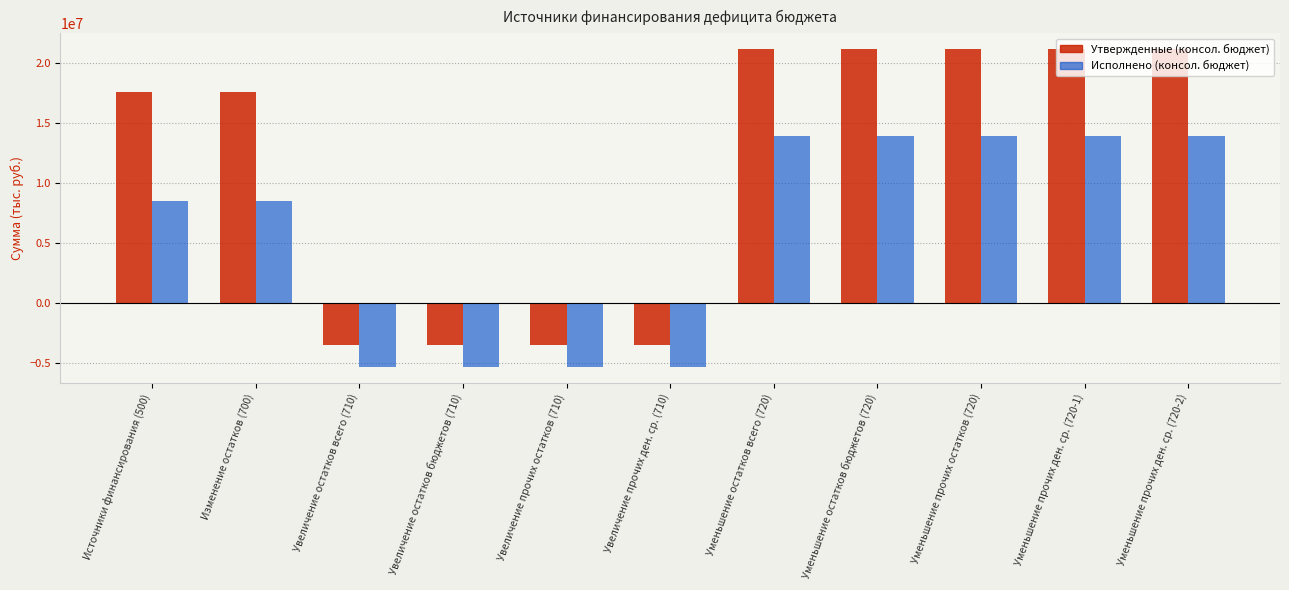

What is the label of the 11th bar from the left?

Уменьшение прочих ден. ср. (720-2)